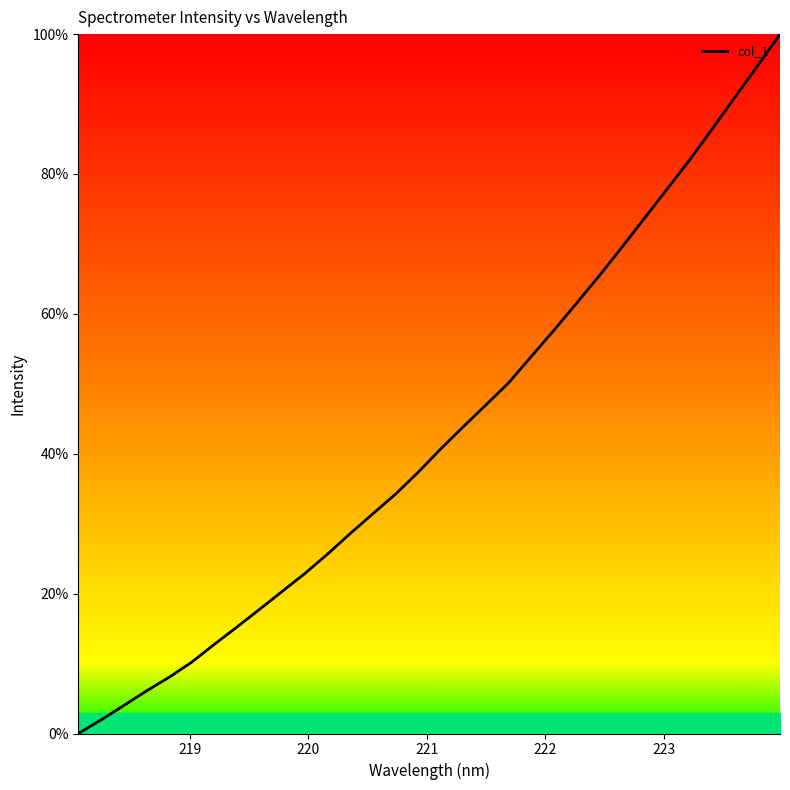

How many positive values are there?

31